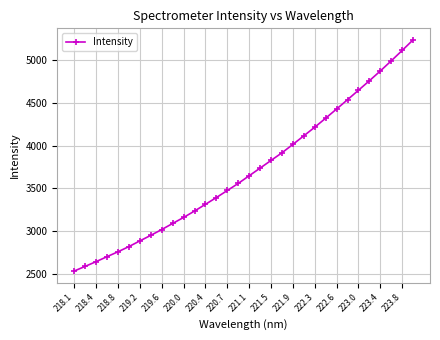

Reading right to left, transcribe all the data shown in this chart.

5236.0	5112.3	4990.8	4872.5	4758.4	4647.4	4537.2	4428.2	4321.0	4215.5	4114.9	4014.7	3916.6	3827.1	3737.5	3648.2	3558.6	3475.6	3393.6	3314.3	3235.6	3160.6	3090.4	3019.3	2951.5	2886.4	2820.1	2759.3	2702.1	2643.7	2588.8	2534.1